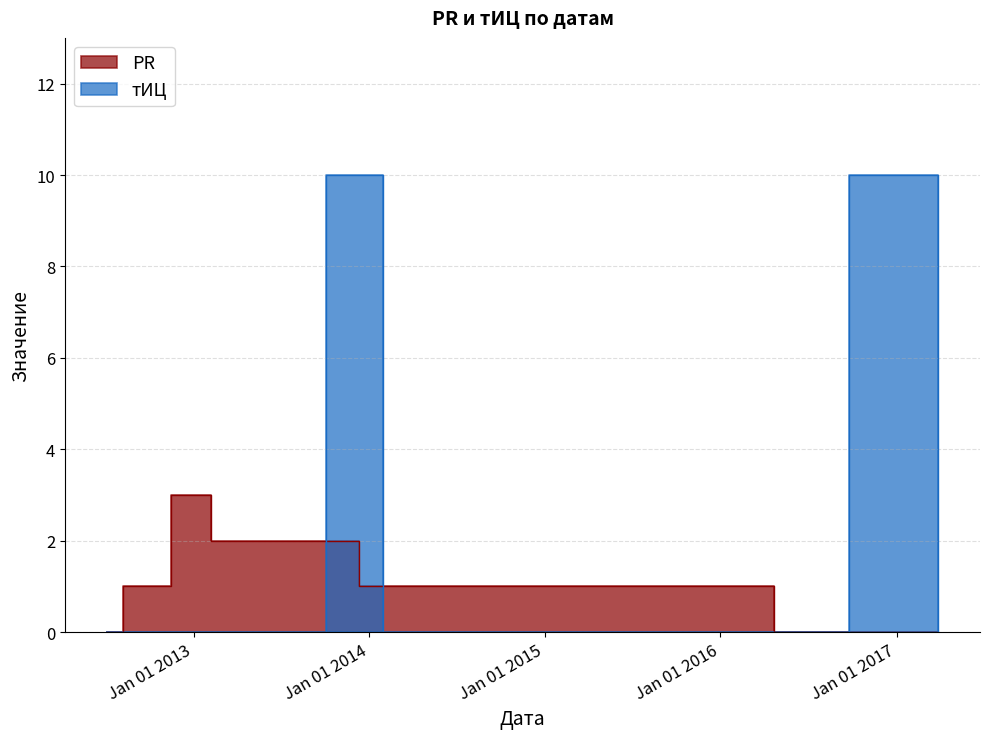

What is the label of the 9th point from the right?

2012-08-08